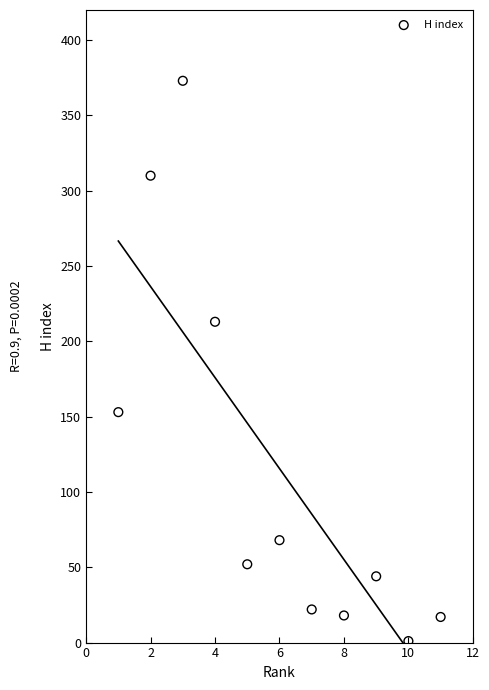

What Y value in the scatter plot is closest to 187?

213